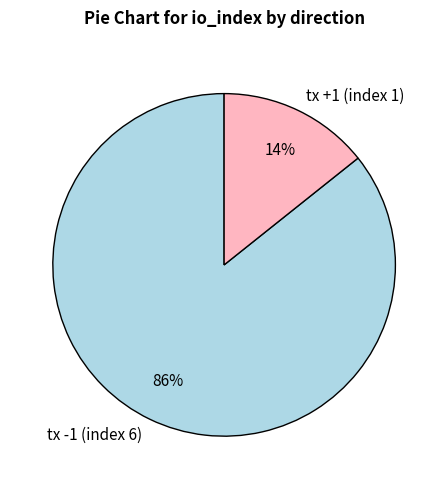

To the nearest percent, what percentage of the pie is tx -1 (index 6)?

86%